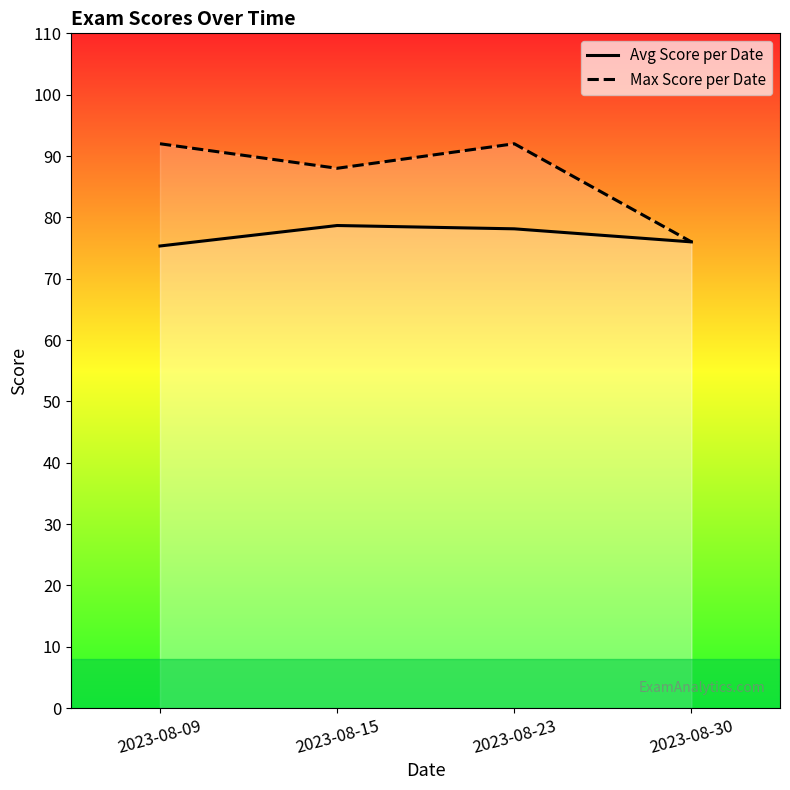

List the series in order of their overall mean, lowest first.

Avg Score per Date, Max Score per Date